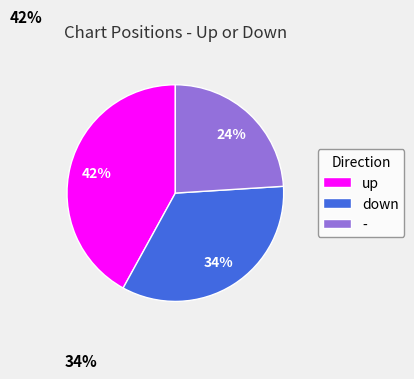

Which category has the biggest portion of the pie?

up